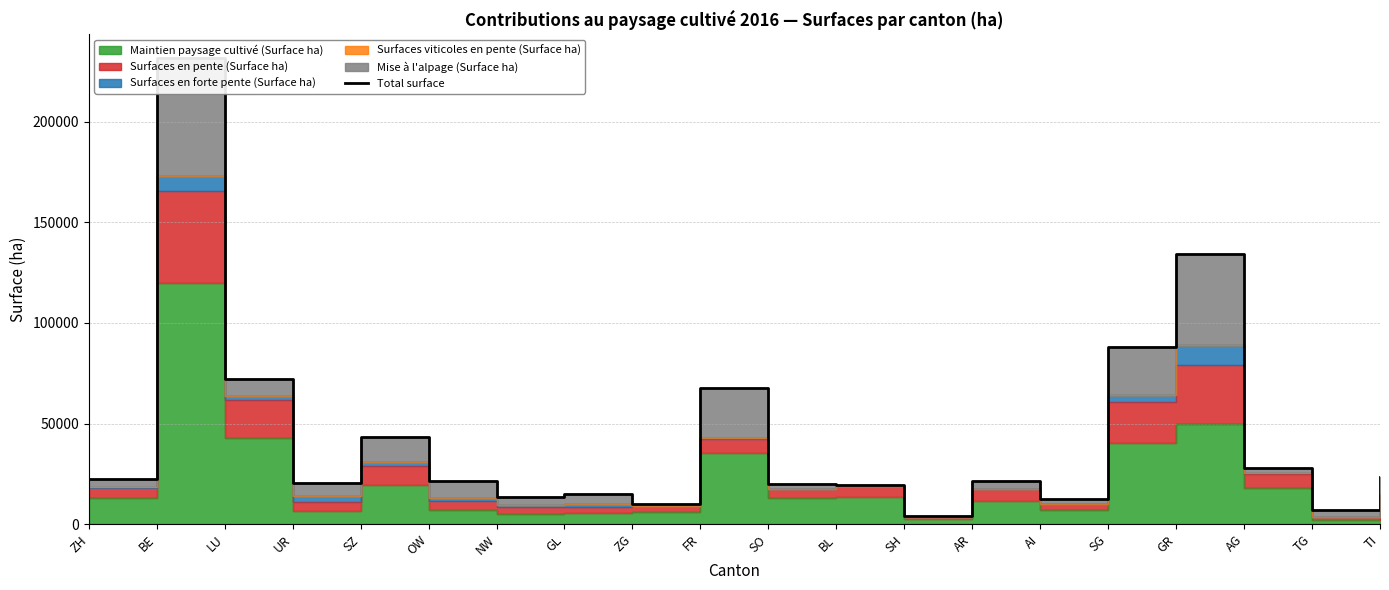

Where is the data nearest to the value 117809?

GR